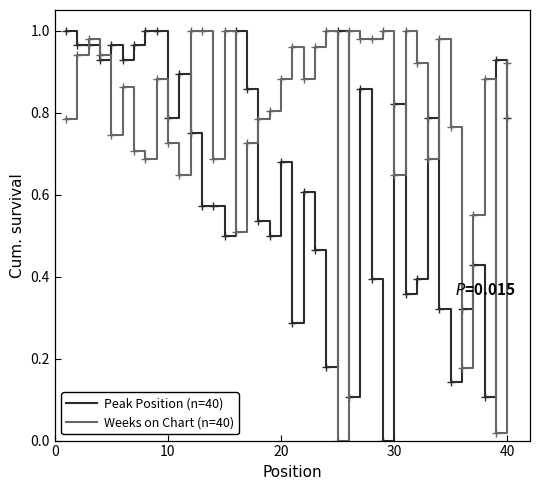

Rank the series by their average value, from lowest to highest.

Peak Position (n=40), Weeks on Chart (n=40)